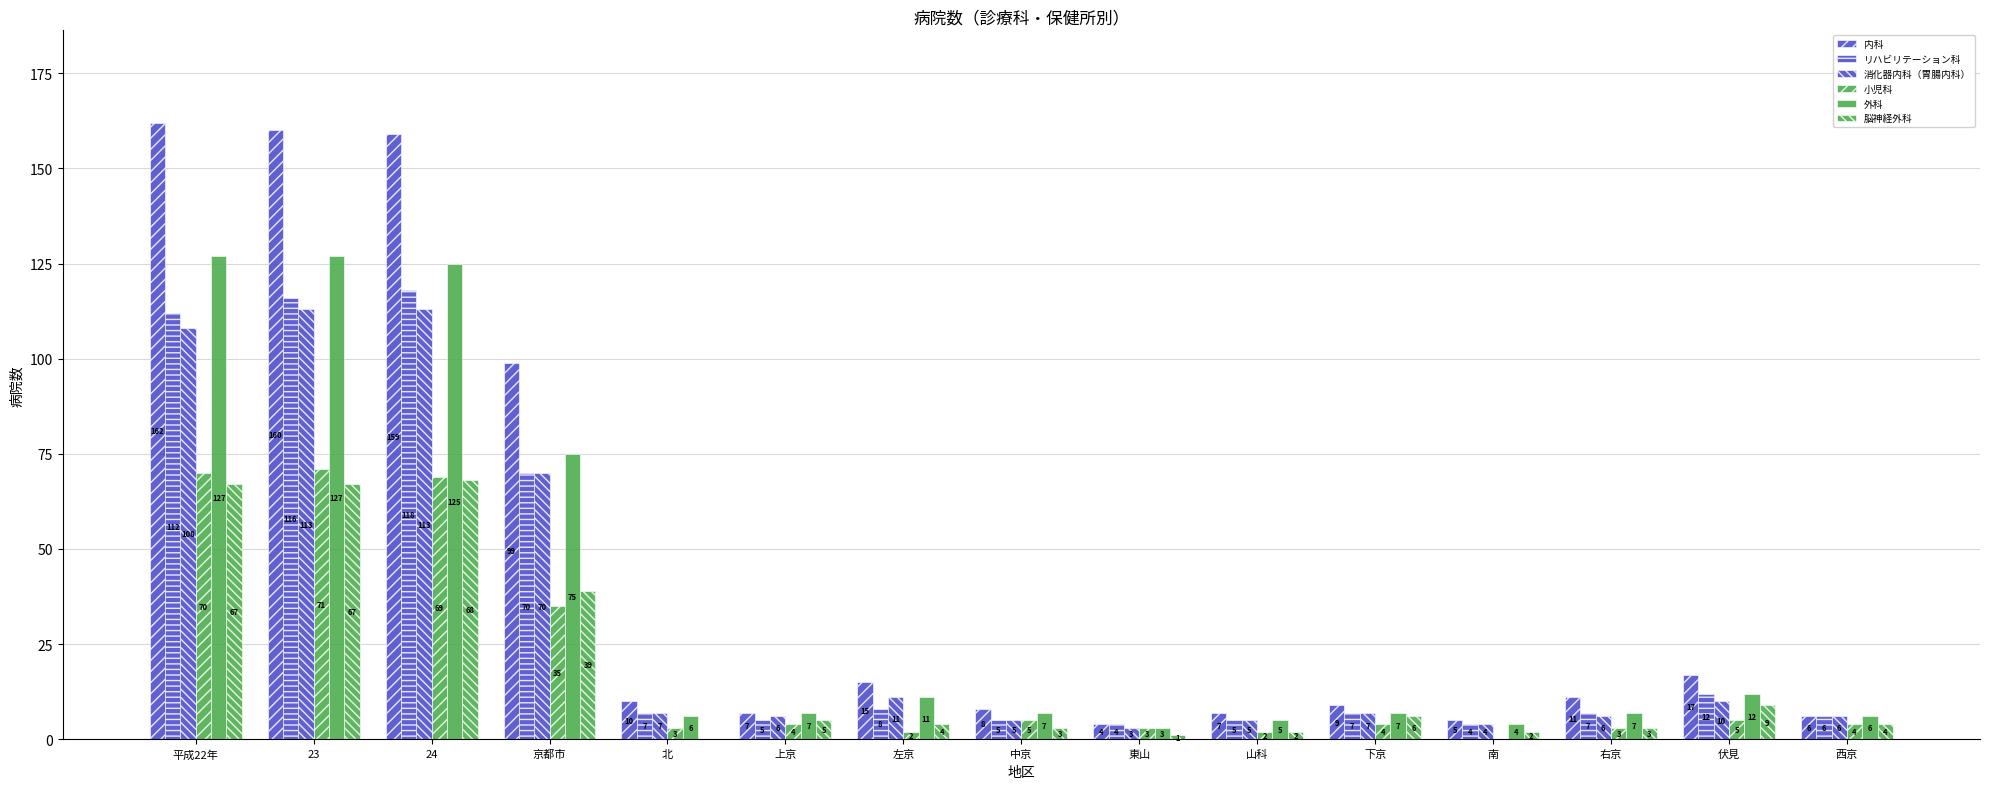

How many groups of bars are there?

15